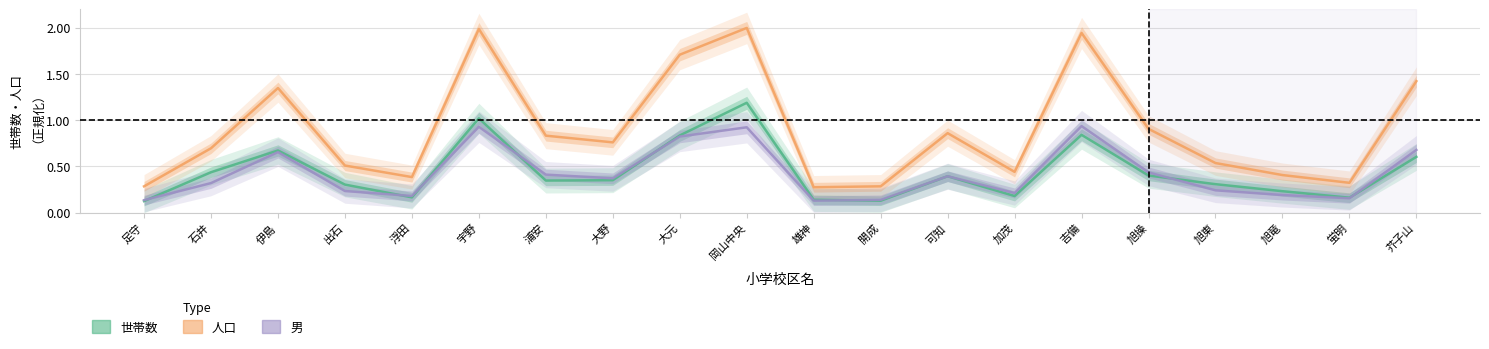

True or false: 男 and 人口 cross at least once.

False